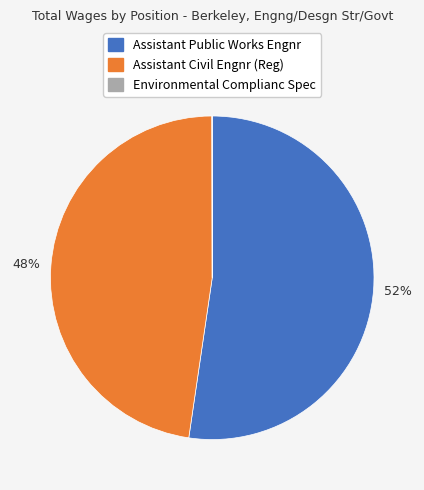

What is the largest slice in the pie chart?

Assistant Public Works Engnr